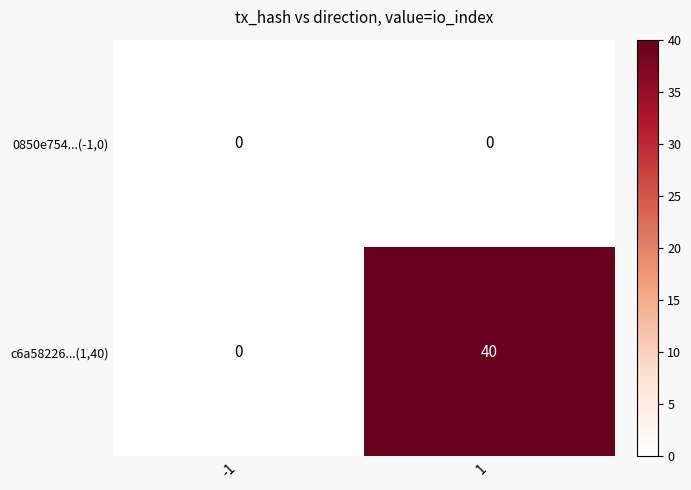

Read the c6a58226...(1,40) value at 1, to the nearest 5.

40